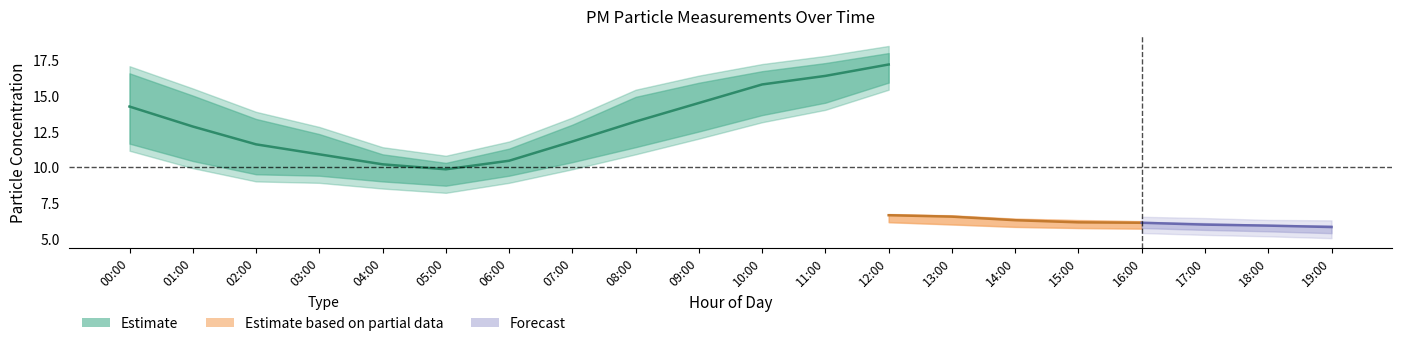

What is the approximate value of P1_lower at 07:00?

9.8